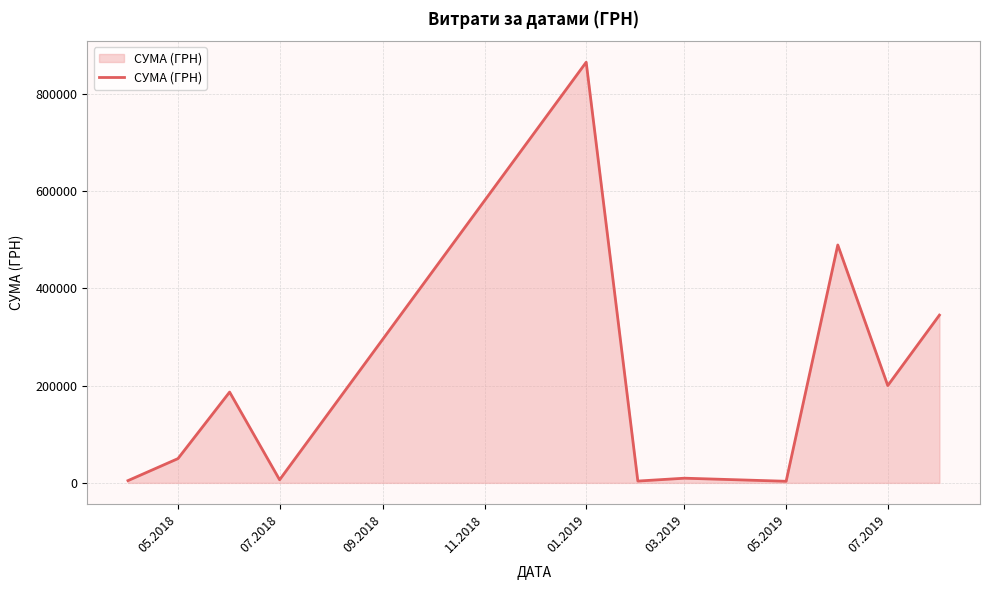

What is the difference between the maximum and minimum values?

861740.1